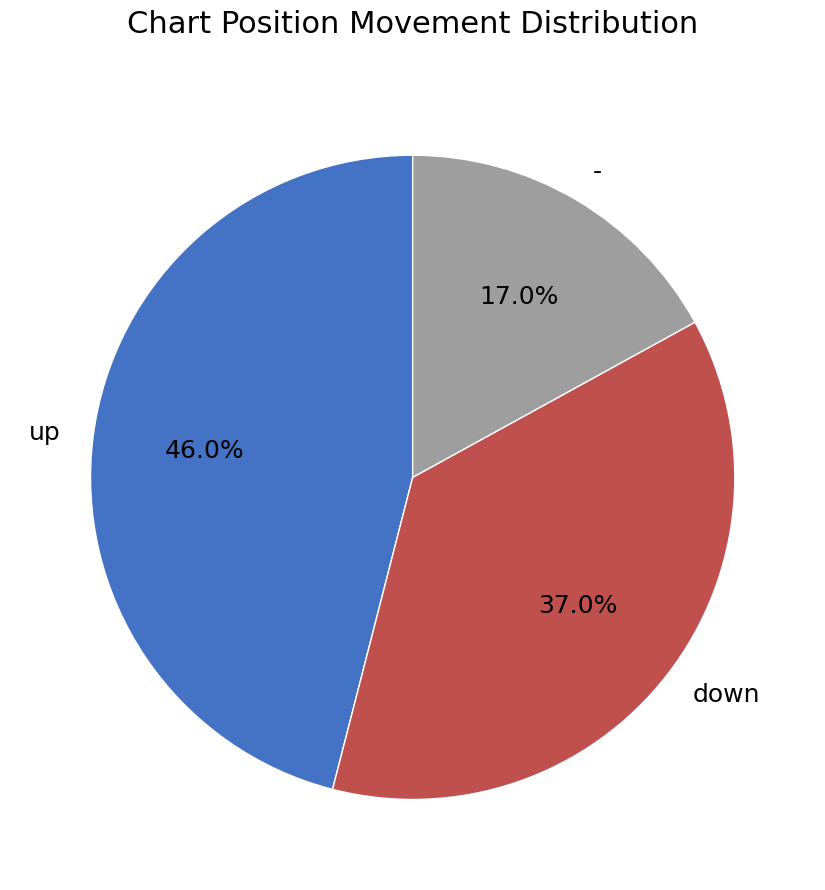

The down slice represents 23% of the pie. True or false?

False